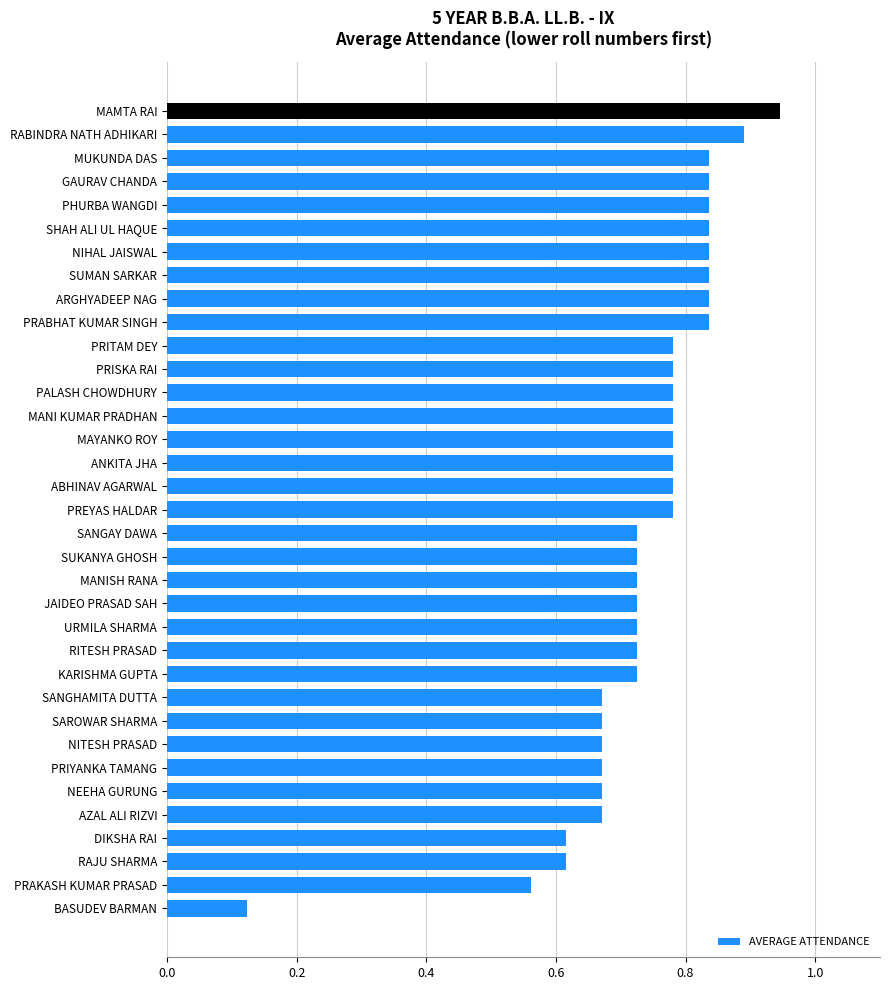

Is it true that the value at NITESH PRASAD is 1.0?

False